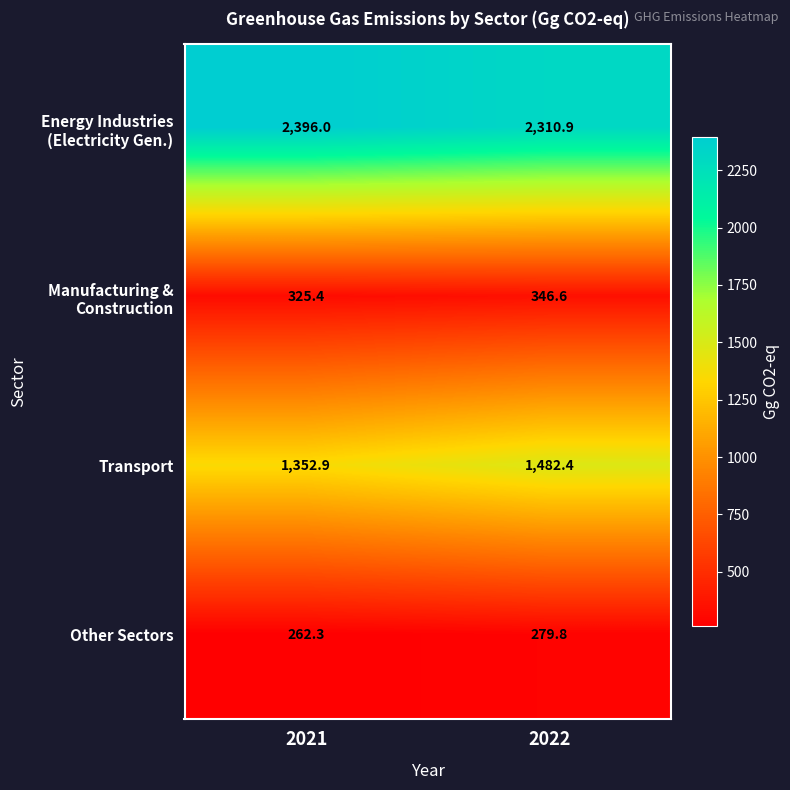

The Transport series shows 738.5 at 2021. True or false?

False